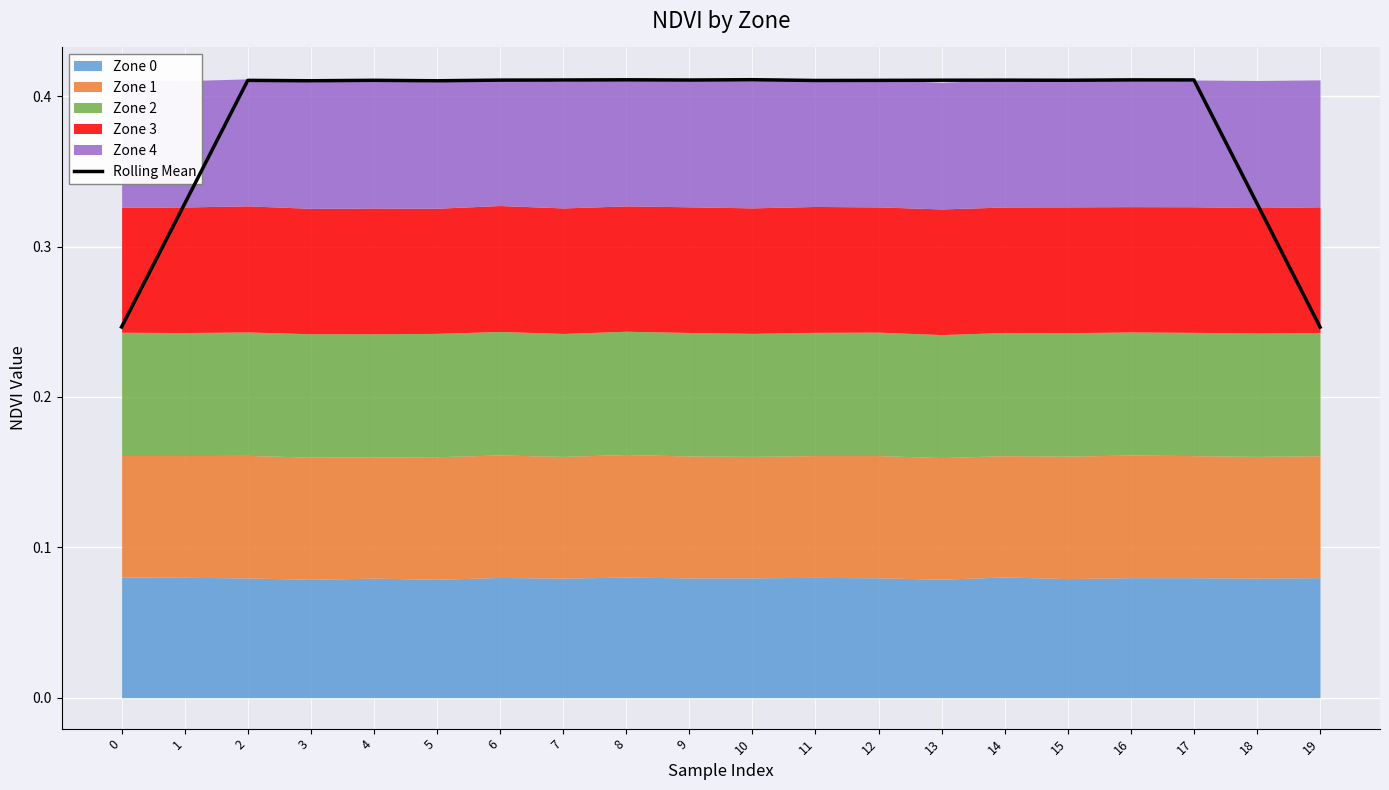

What is the value of the 12th point from the left?

0.4